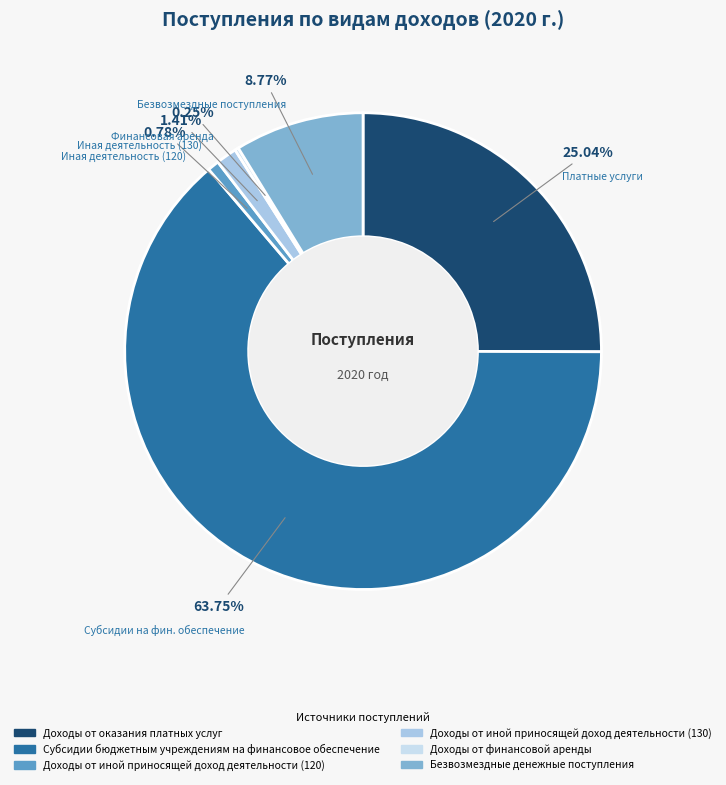

The Безвозмездные денежные поступления slice represents 9% of the pie. True or false?

True